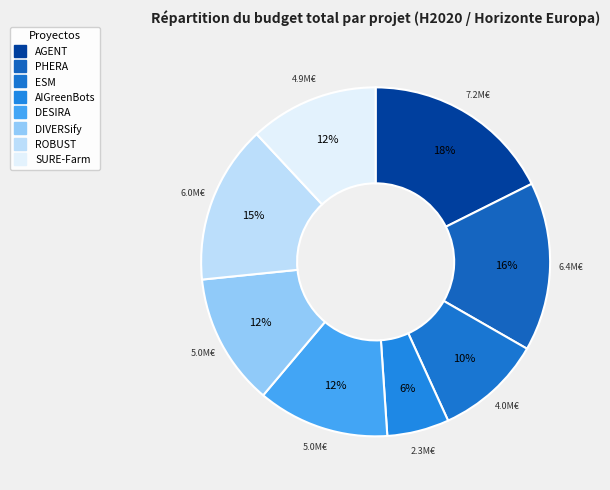

What percentage is the ESM slice, to the nearest percent?

10%